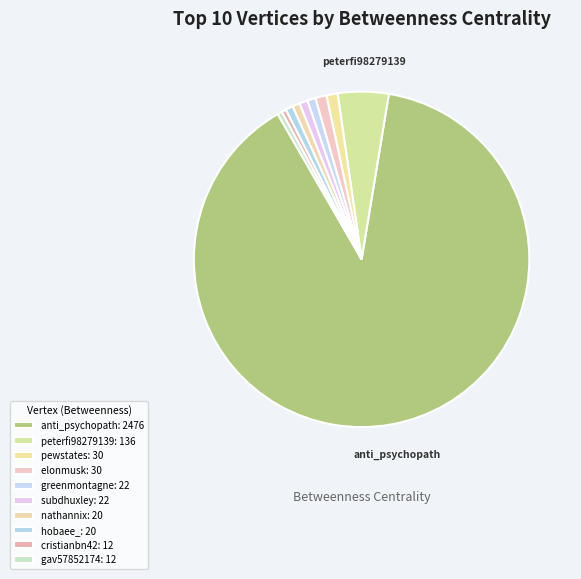

Rank the categories by value from highest to lowest.

anti_psychopath, peterfi98279139, pewstates, elonmusk, greenmontagne, subdhuxley, nathannix, hobaee_, cristianbn42, gav57852174